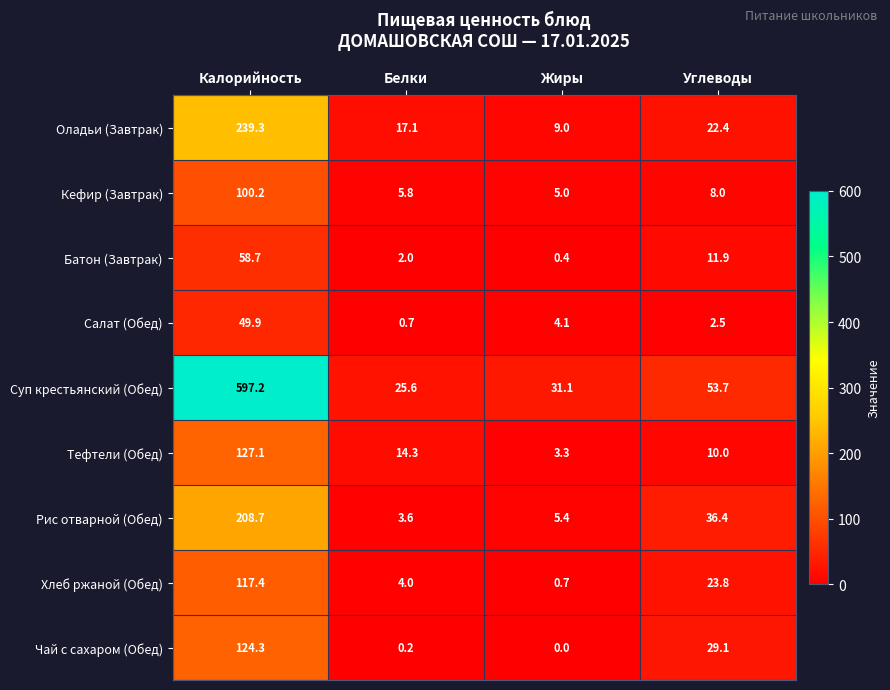

True or false: Тефтели (Обед) has a value of 5.1 at Жиры.

False